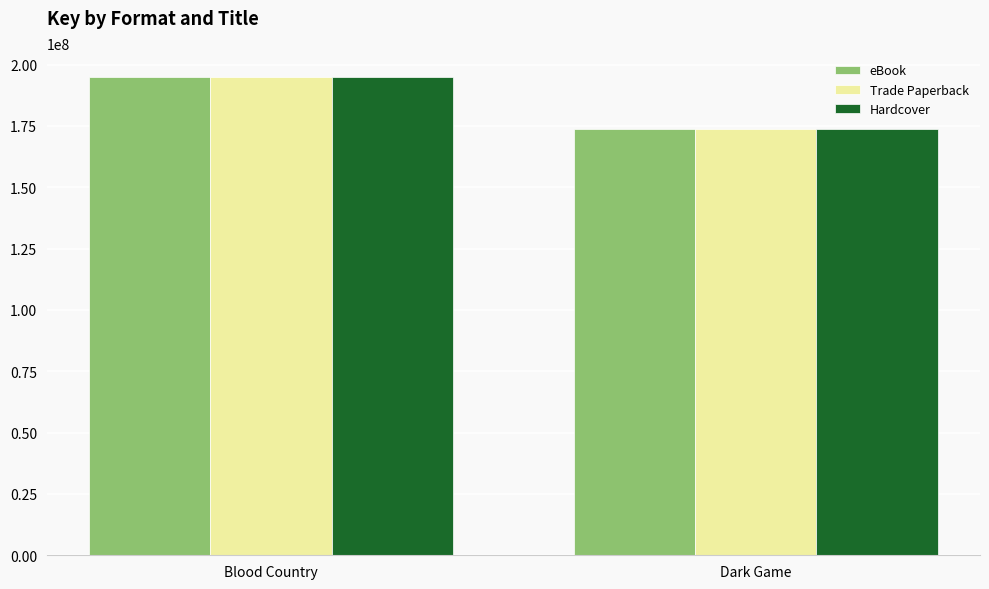

How many distinct data groups are displayed?

3